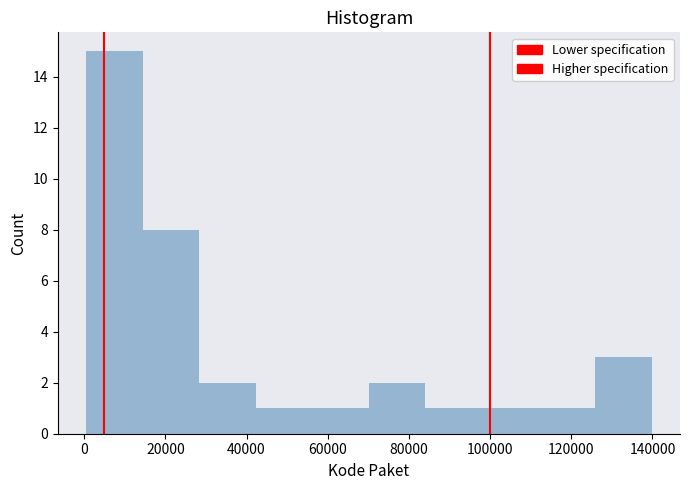

Reading left to right, transcribe this chart: for each bar, give the range it covers on the x-axis and its height. Neither the bar edges nor the heights are printed on the chart, so give them approximately, as read against the axes.

0 to 14000: 15
14000 to 28000: 8
28000 to 42000: 2
42000 to 56000: 1
56000 to 70000: 1
70000 to 84000: 2
84000 to 98000: 1
98000 to 112000: 1
112000 to 126000: 1
126000 to 140000: 3